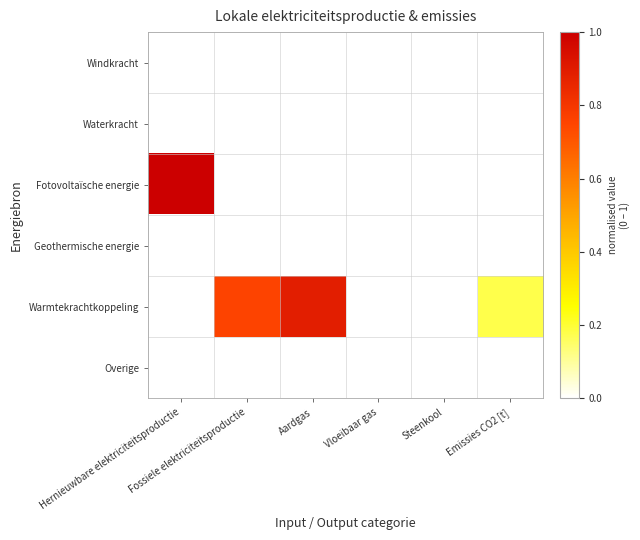

Reading right to left, list all the values displayed in this chart.

Windkracht: Emissies CO2 [t]=0.0	Steenkool=0.0	Vloeibaar gas=0.0	Aardgas=0.0	Fossiele elektriciteitsproductie=0.0	Hernieuwbare elektriciteitsproductie=0.0
Waterkracht: Emissies CO2 [t]=0.0	Steenkool=0.0	Vloeibaar gas=0.0	Aardgas=0.0	Fossiele elektriciteitsproductie=0.0	Hernieuwbare elektriciteitsproductie=0.0
Fotovoltaïsche energie: Emissies CO2 [t]=0.0	Steenkool=0.0	Vloeibaar gas=0.0	Aardgas=0.0	Fossiele elektriciteitsproductie=0.0	Hernieuwbare elektriciteitsproductie=1.0
Geothermische energie: Emissies CO2 [t]=0.0	Steenkool=0.0	Vloeibaar gas=0.0	Aardgas=0.0	Fossiele elektriciteitsproductie=0.0	Hernieuwbare elektriciteitsproductie=0.0
Warmtekrachtkoppeling: Emissies CO2 [t]=0.2	Steenkool=0.0	Vloeibaar gas=0.0	Aardgas=0.9	Fossiele elektriciteitsproductie=0.8	Hernieuwbare elektriciteitsproductie=0.0
Overige: Emissies CO2 [t]=0.0	Steenkool=0.0	Vloeibaar gas=0.0	Aardgas=0.0	Fossiele elektriciteitsproductie=0.0	Hernieuwbare elektriciteitsproductie=0.0